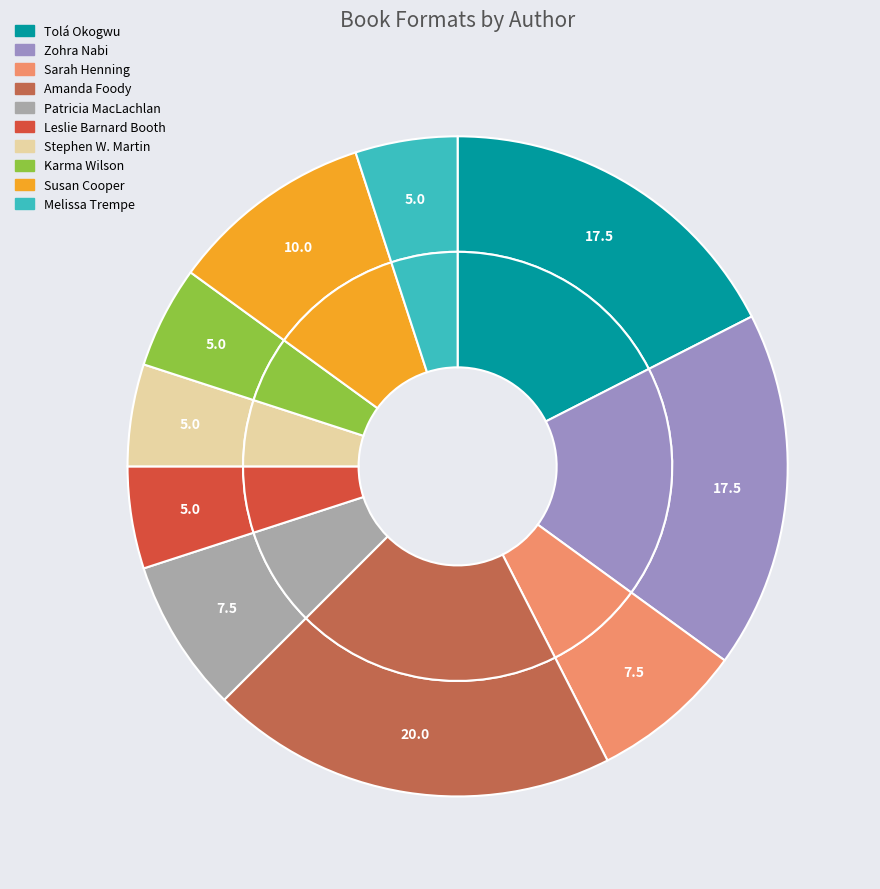

Does any single category account for the majority?

No